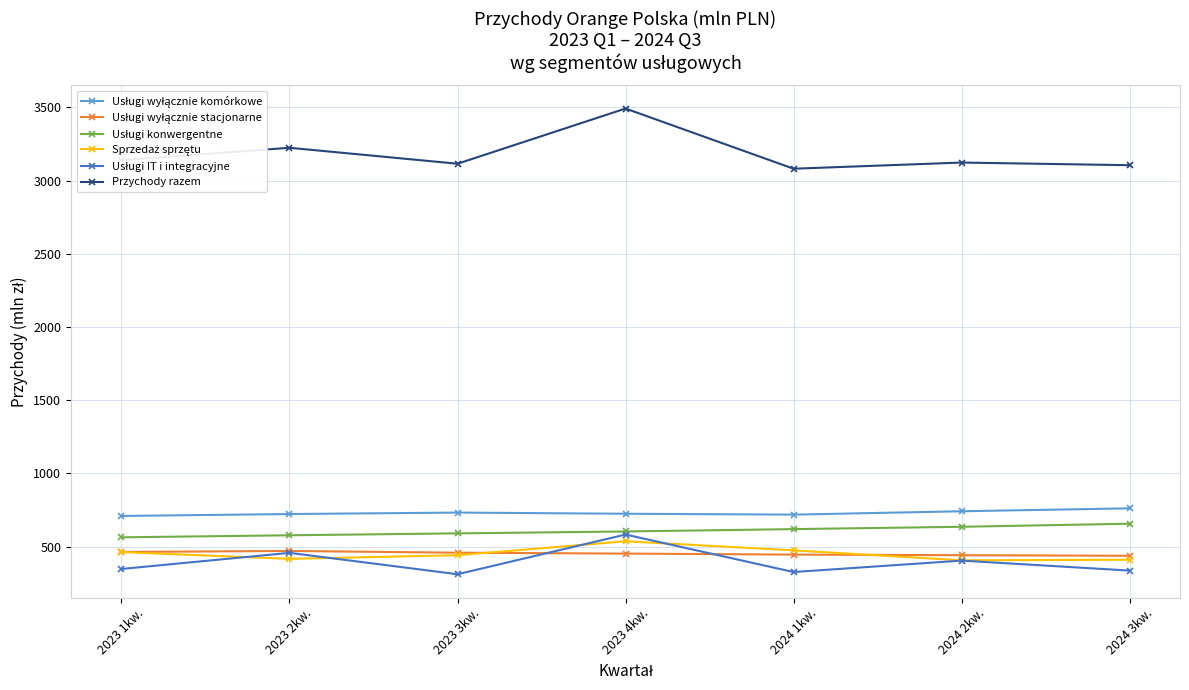

The value of Przychody razem at 2023 1kw. is 3139. True or false?

True